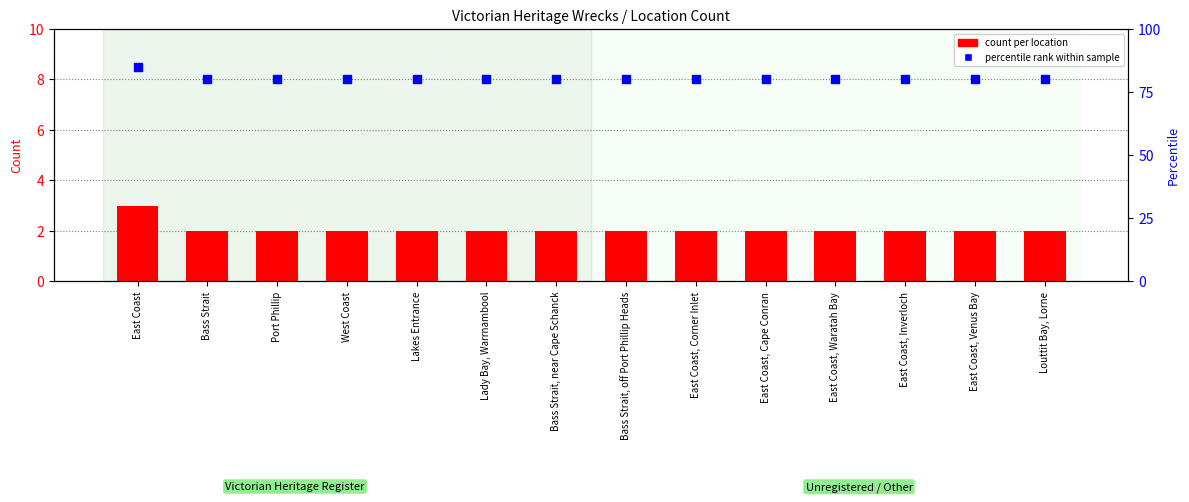

What are all the series names shown in the legend?

count per location, percentile rank within sample